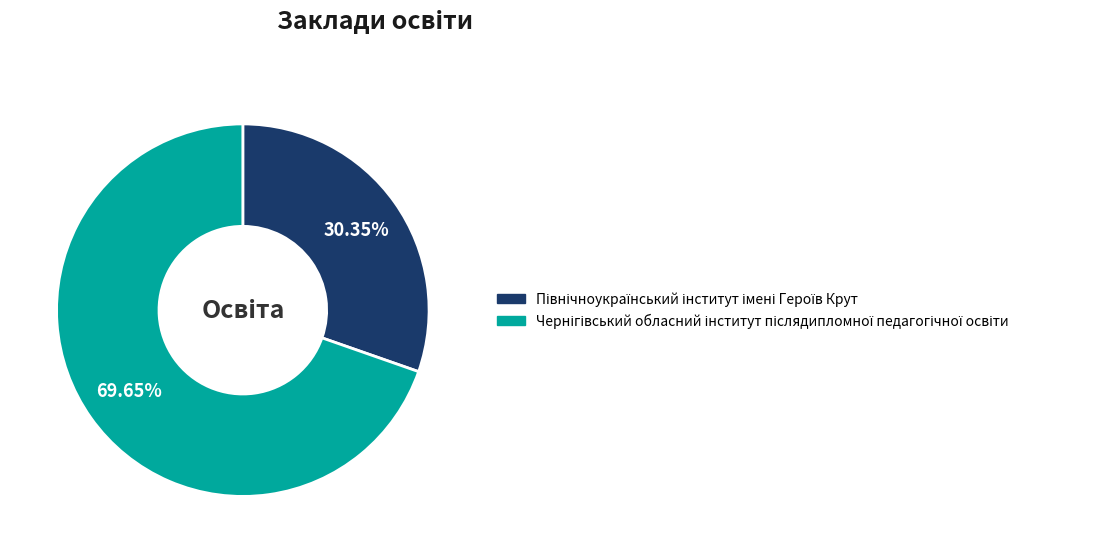

Is there a majority slice in this chart?

Yes